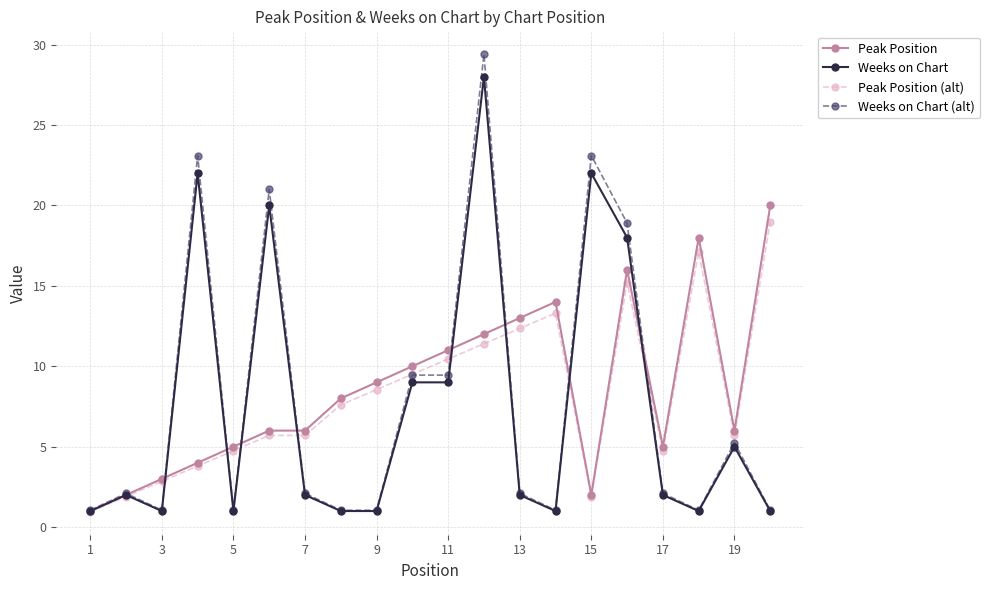

At how many categories does at least one series exceed 7?

13